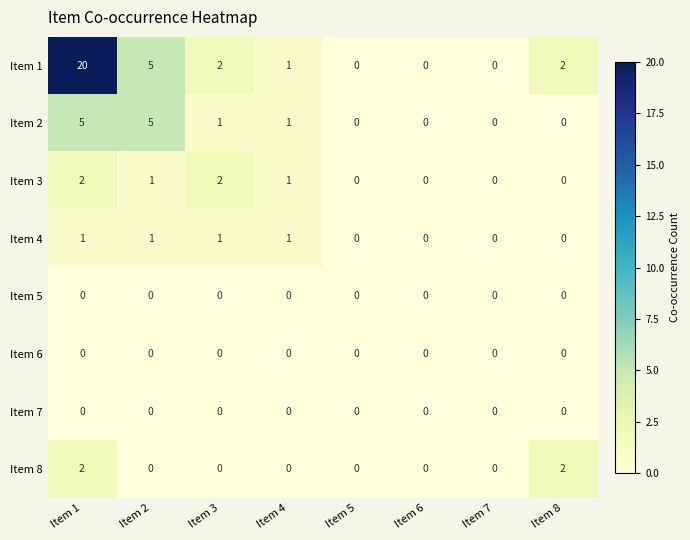

Which series has the widest spread of values?

Item 1